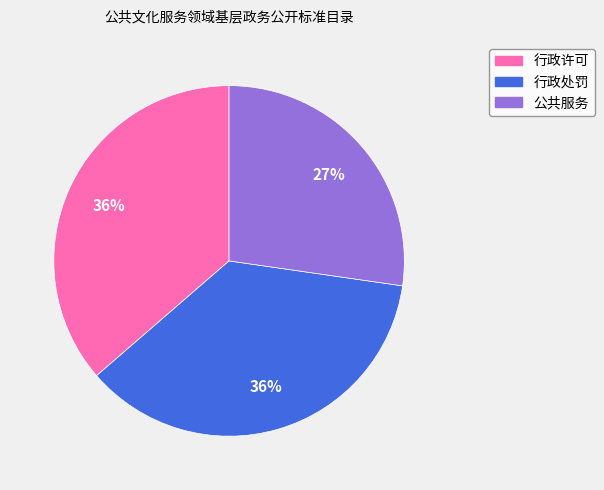

How many slices are in this pie chart?

3